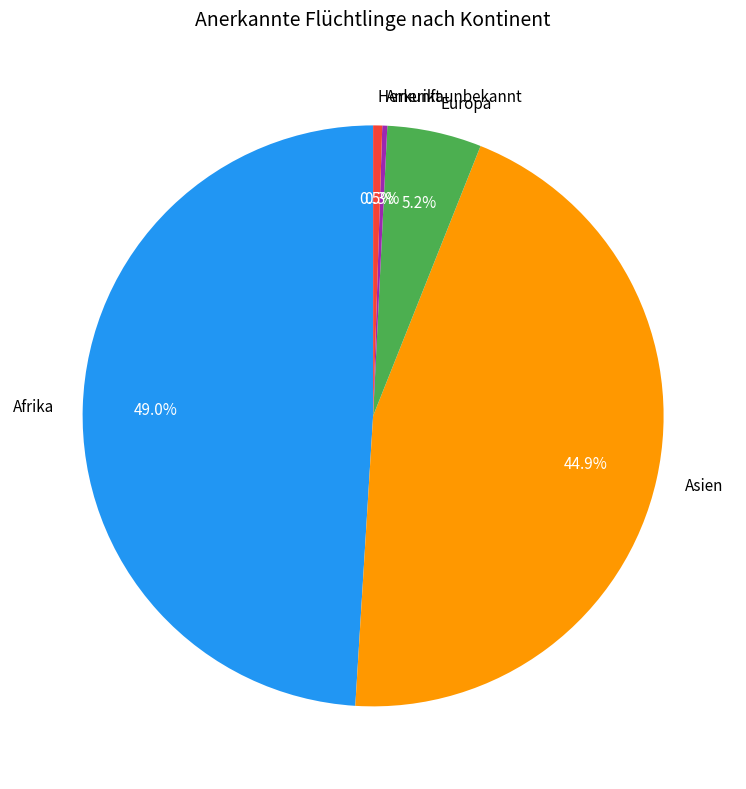

Does any single category account for the majority?

No